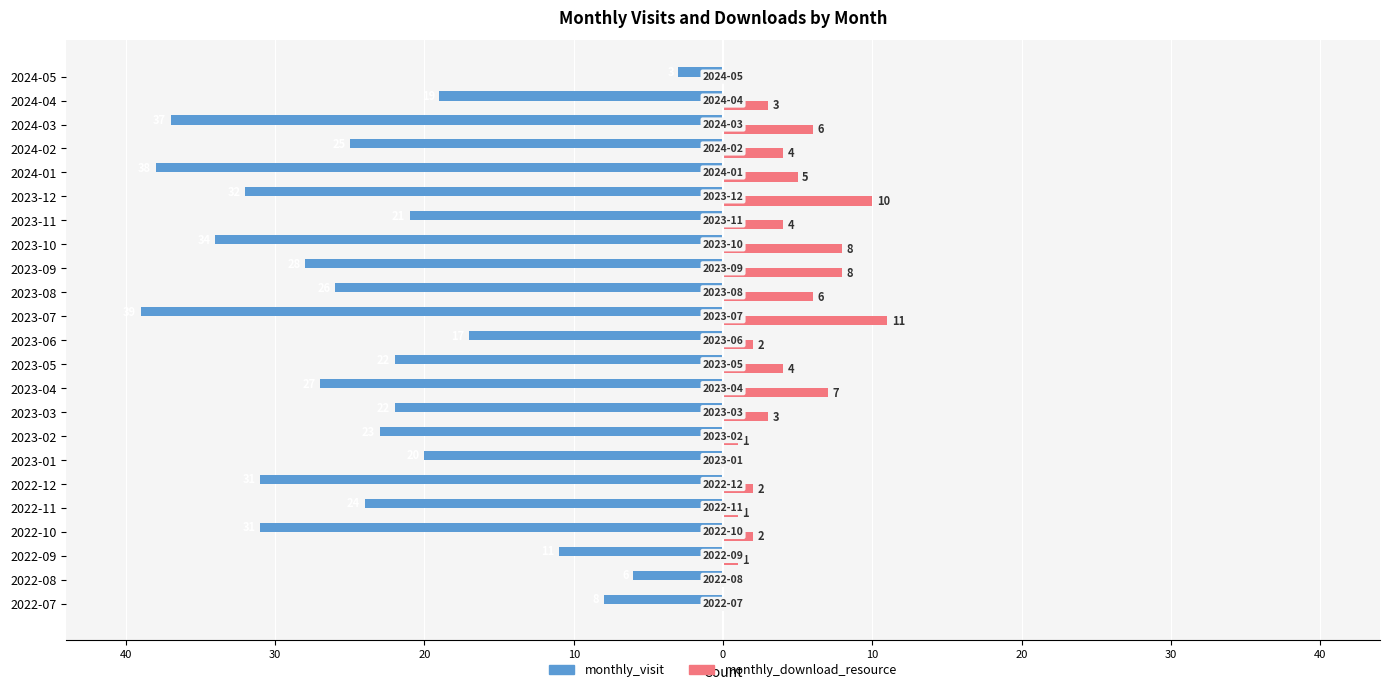

Reading left to right, transcribe all the data shown in this chart.

monthly_visit: -8	-6	-11	-31	-24	-31	-20	-23	-22	-27	-22	-17	-39	-26	-28	-34	-21	-32	-38	-25	-37	-19	-3
monthly_download_resource: 0	0	1	2	1	2	0	1	3	7	4	2	11	6	8	8	4	10	5	4	6	3	0